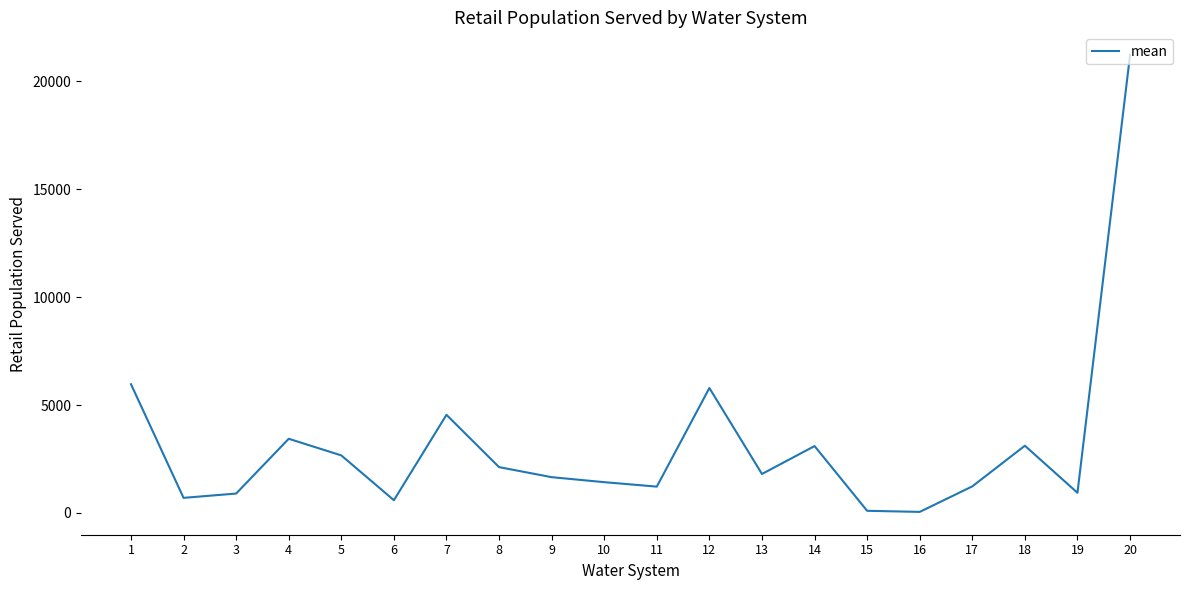

Is it true that the value at 7 is 1588?

False